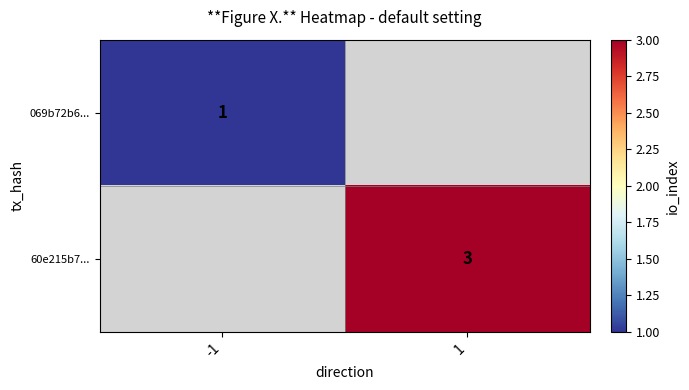

The 069b72b6... series shows 1 at -1. True or false?

True